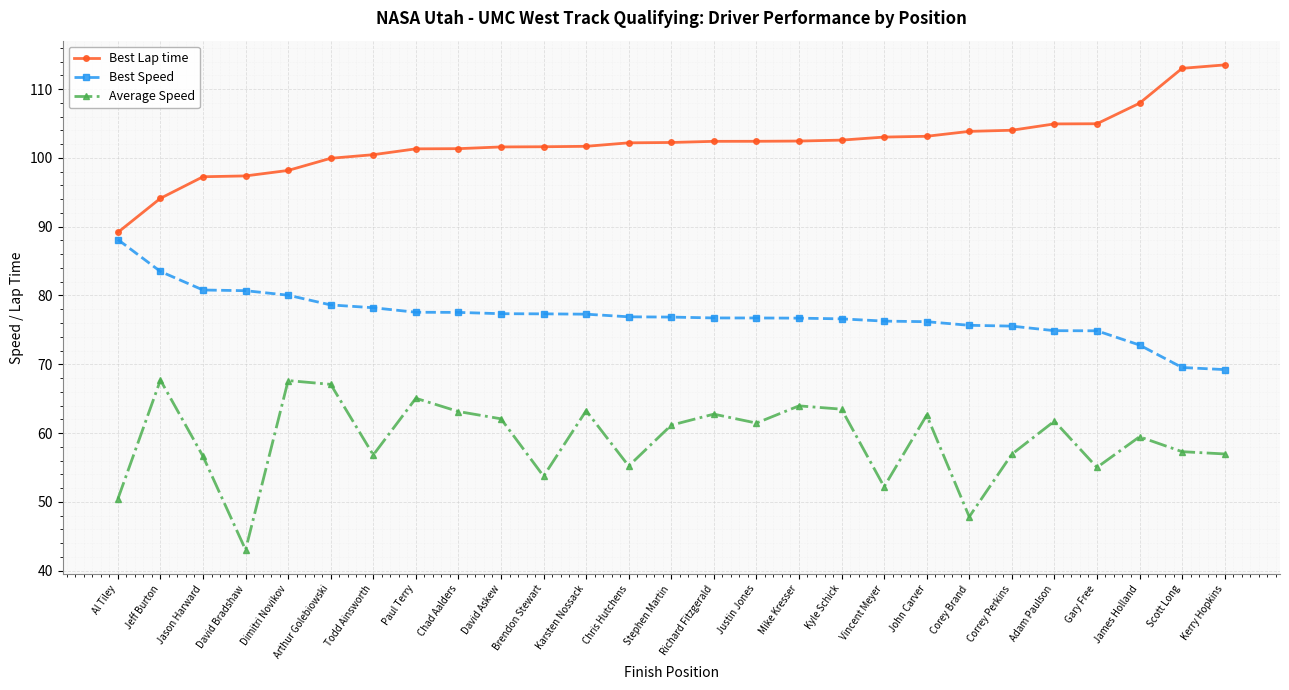

What is the highest value of the Best Lap time series?

113.5